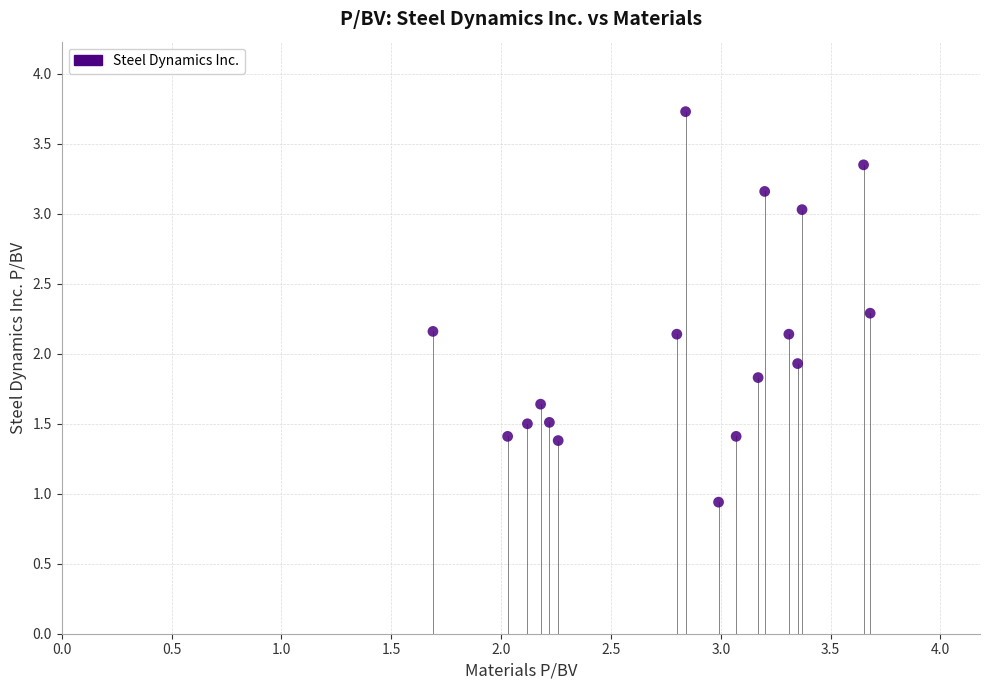

What Y value in the scatter plot is closest to 2?

1.9